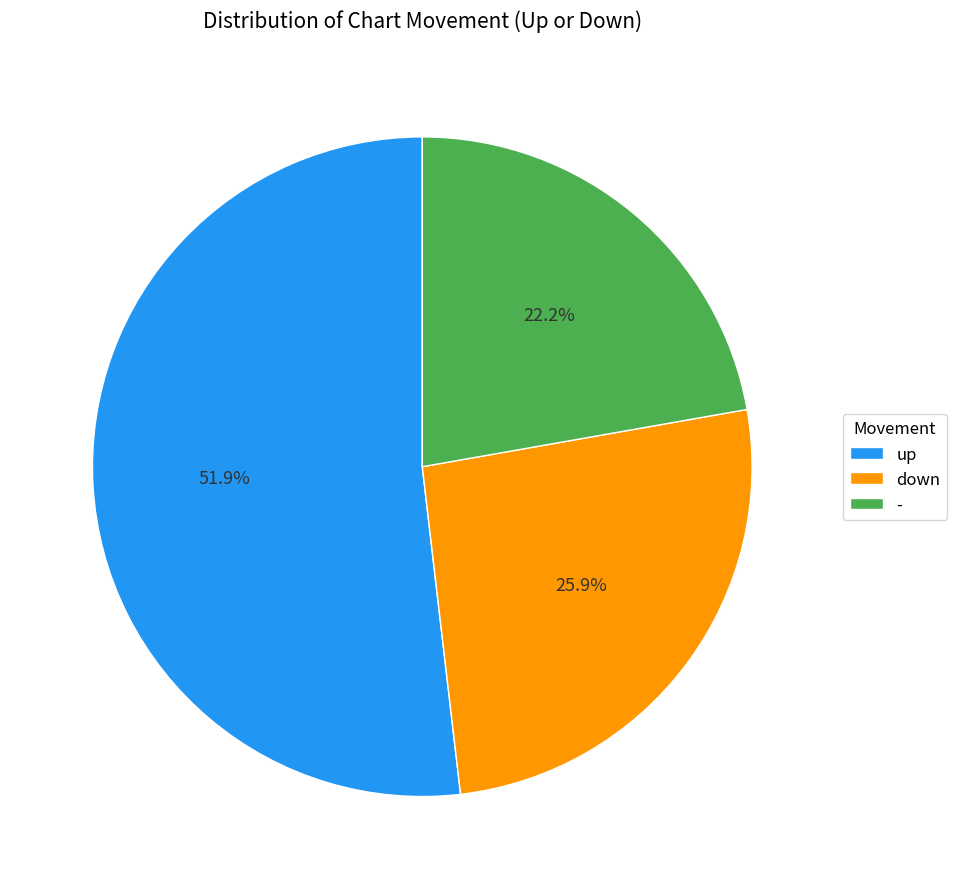

To the nearest percent, what percentage of the pie is up?

52%